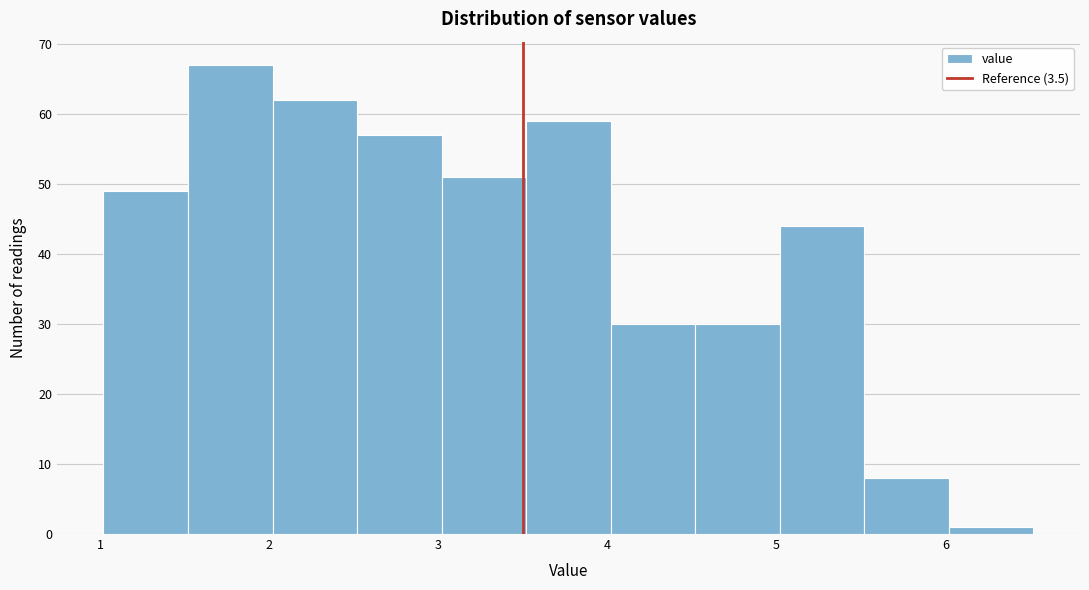

Reading left to right, list every bar in this chart as the range it spans on the x-axis followed by its height. Neither the bar edges nor the heights are printed on the chart, so give them approximately, as read against the axes.

1.02 to 1.52: 49
1.52 to 2.02: 67
2.02 to 2.52: 62
2.52 to 3.02: 57
3.02 to 3.52: 51
3.52 to 4.02: 59
4.02 to 4.52: 30
4.52 to 5.02: 30
5.02 to 5.52: 44
5.52 to 6.02: 8
6.02 to 6.52: 1